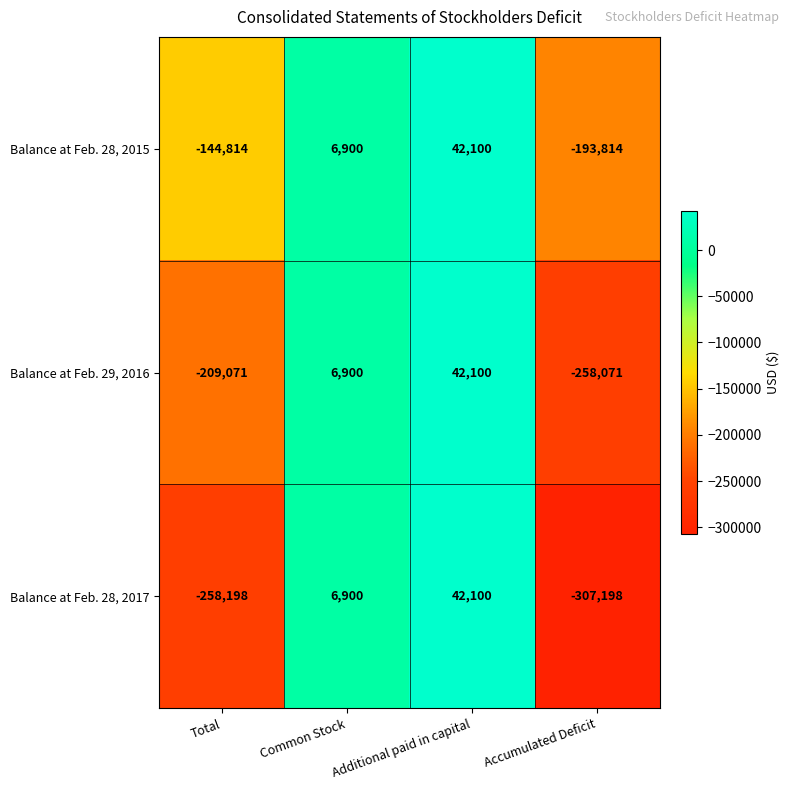

Read the Balance at Feb. 29, 2016 value at Additional paid in capital, to the nearest 100.

42100